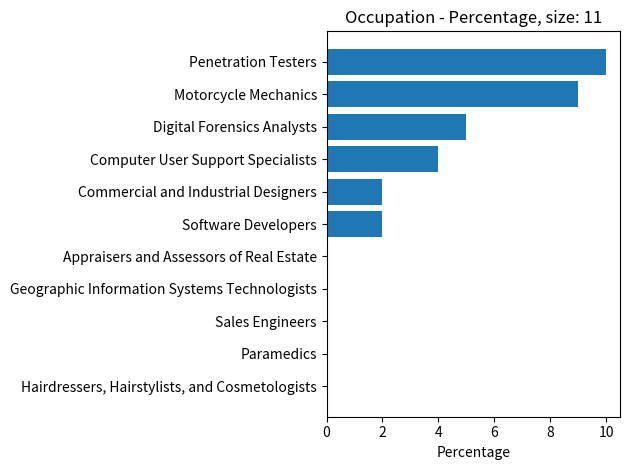

Reading top to bottom, list all the values displayed in this chart.

Penetration Testers=10	Motorcycle Mechanics=9	Digital Forensics Analysts=5	Computer User Support Specialists=4	Commercial and Industrial Designers=2	Software Developers=2	Appraisers and Assessors of Real Estate=0	Geographic Information Systems Technologists=0	Sales Engineers=0	Paramedics=0	Hairdressers, Hairstylists, and Cosmetologists=0